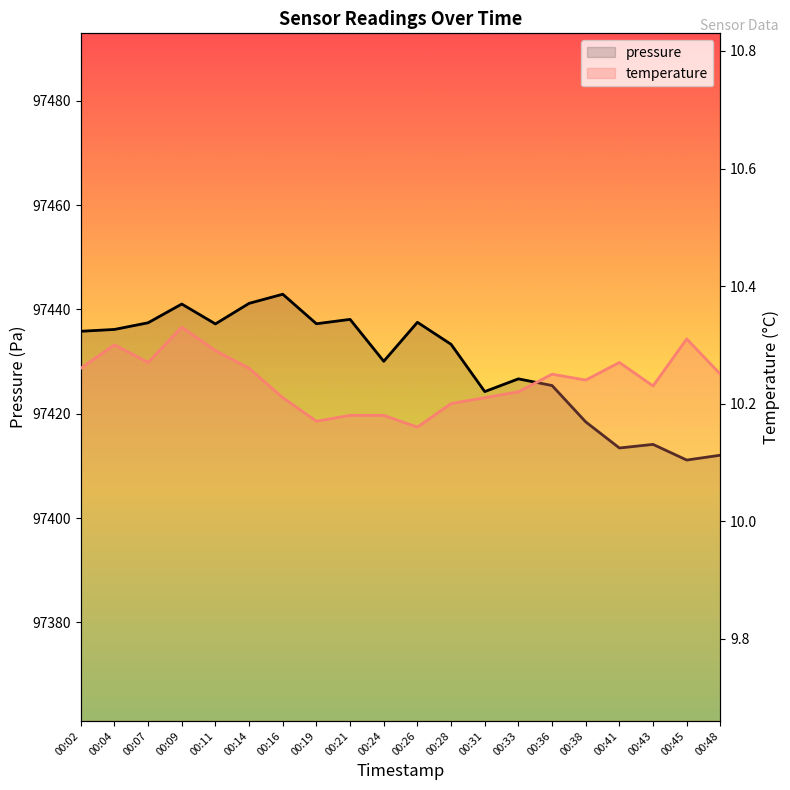

Which category has the lowest value in the pressure series?

00:45